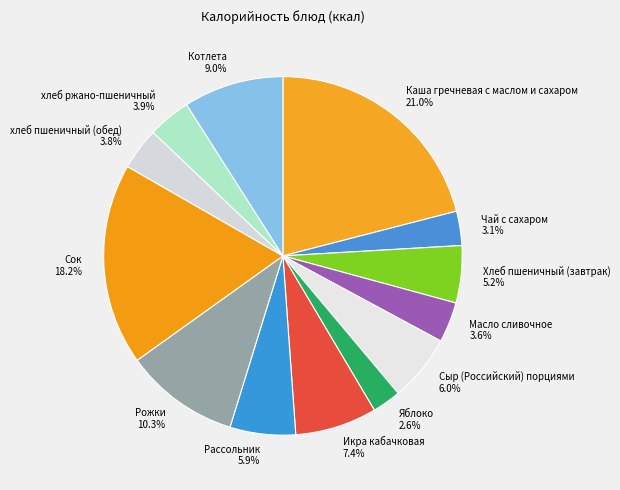

What percentage is the Рожки slice, to the nearest percent?

10%